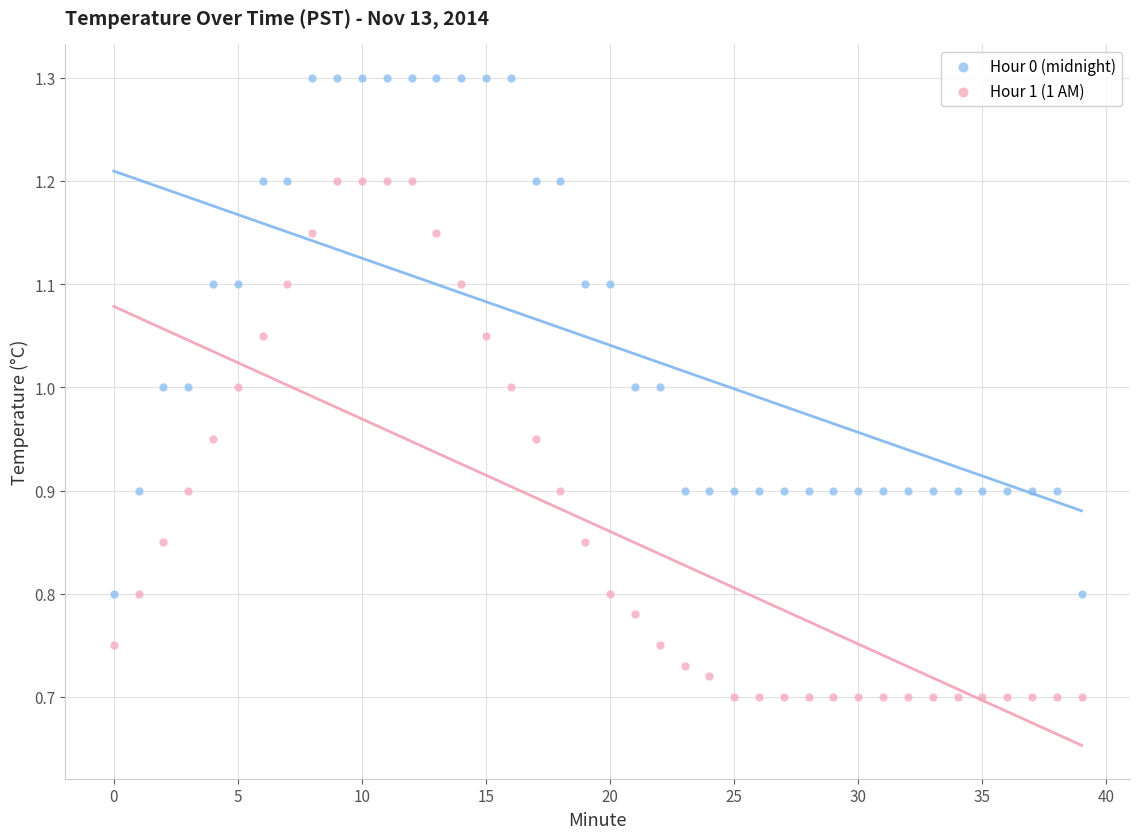

Which series contains the highest Y value?

Hour 0 (midnight)